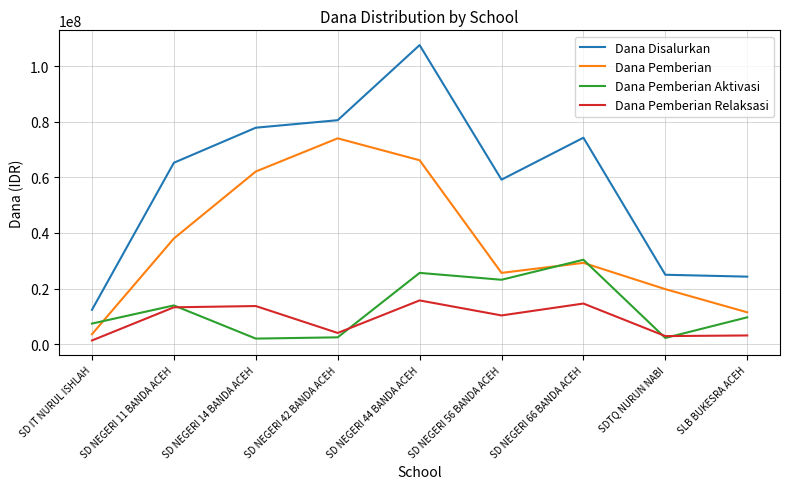

What is the sum of the Dana Pemberian Relaksasi values at SD NEGERI 66 BANDA ACEH and SD NEGERI 42 BANDA ACEH?

18675000